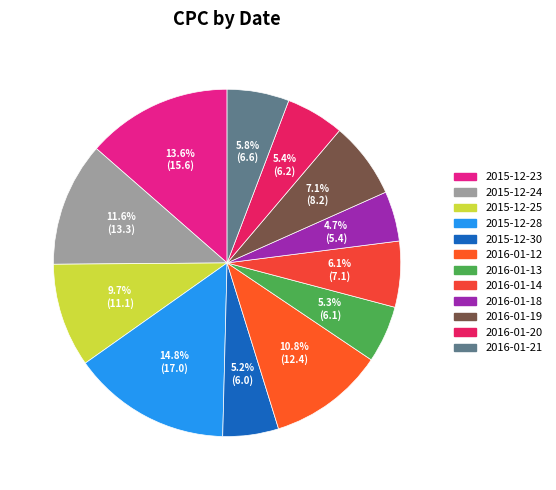

Is it true that 2016-01-21 is 14% of the pie?

False